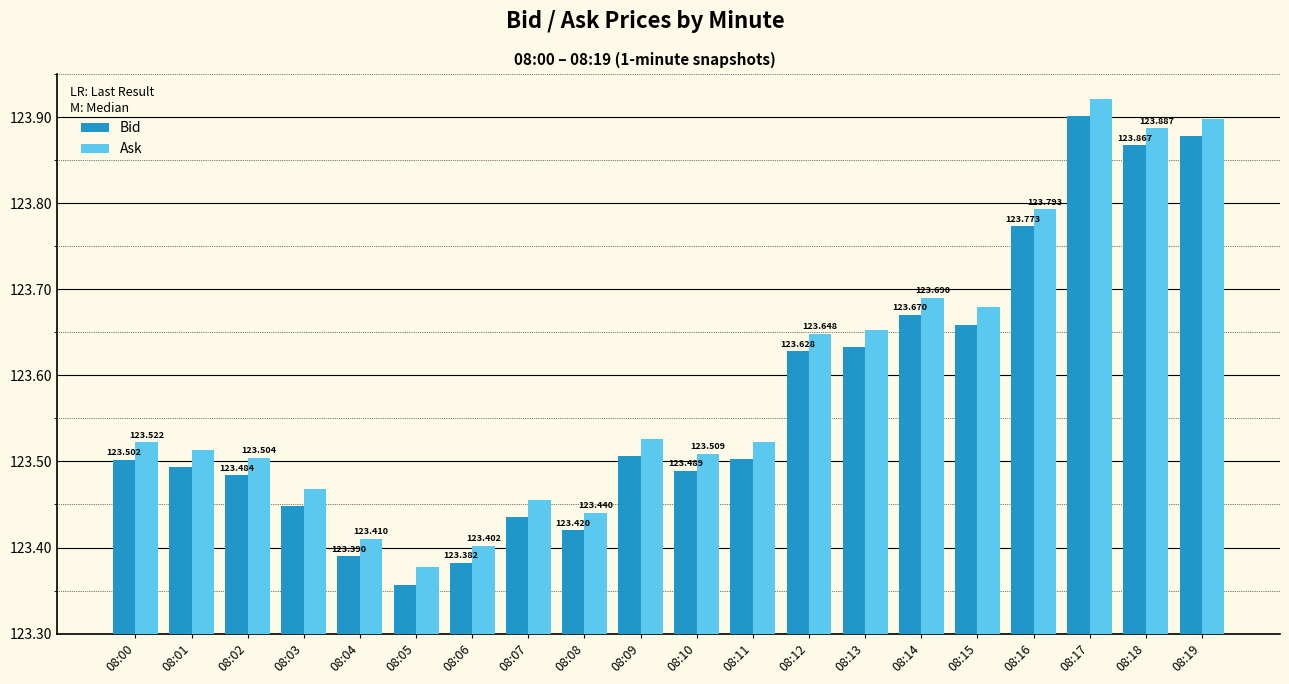

What is the value of the Bid bar at the 17th from the left?

123.8